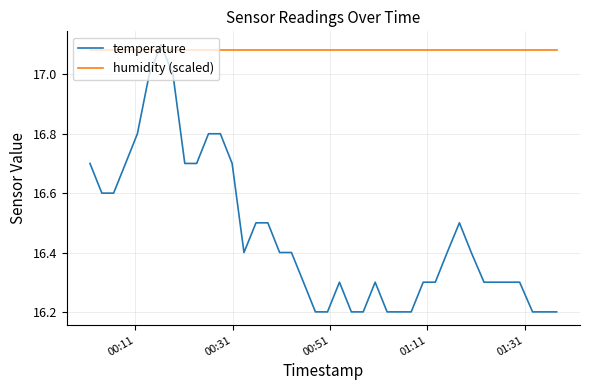

Count the number of categories in the chart.

40